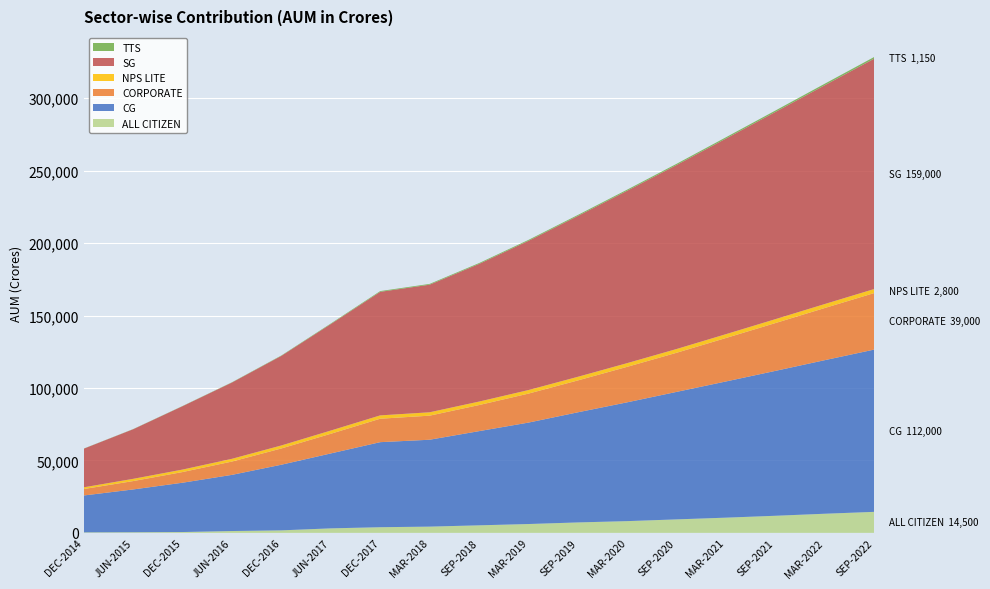

Reading left to right, transcribe all the data shown in this chart.

ALL CITIZEN: DEC-2014=353.4	JUN-2015=434.2	DEC-2015=571.9	JUN-2016=1267.1	DEC-2016=1733.2	JUN-2017=3107.8	DEC-2017=3898.9	JUN-2018=4310.9	DEC-2018=5200.0	JUN-2019=6100.0	DEC-2019=7200.0	JUN-2020=8100.0	DEC-2020=9300.0	JUN-2021=10500.0	DEC-2021=11800.0	JUN-2022=13200.0	DEC-2022=14500.0
CG: DEC-2014=25448.0	JUN-2015=29533.2	DEC-2015=34044.4	JUN-2016=38766.7	DEC-2016=45299.2	JUN-2017=51713.5	DEC-2017=58699.6	JUN-2018=59962.9	DEC-2018=65000.0	JUN-2019=70000.0	DEC-2019=76000.0	JUN-2020=82000.0	DEC-2020=88000.0	JUN-2021=94000.0	DEC-2021=100000.0	JUN-2022=106000.0	DEC-2022=112000.0
CORPORATE: DEC-2014=4452.1	JUN-2015=5775.9	DEC-2015=7364.3	JUN-2016=9186.9	DEC-2016=11230.8	JUN-2017=13567.7	DEC-2017=16181.2	JUN-2018=16609.3	DEC-2018=18000.0	JUN-2019=20000.0	DEC-2019=22000.0	JUN-2020=24500.0	DEC-2020=27000.0	JUN-2021=30000.0	DEC-2021=33000.0	JUN-2022=36000.0	DEC-2022=39000.0
NPS LITE: DEC-2014=1177.7	JUN-2015=1548.9	DEC-2015=1712.1	JUN-2016=1901.6	DEC-2016=2067.6	JUN-2017=2228.5	DEC-2017=2301.6	JUN-2018=2338.0	DEC-2018=2400.0	JUN-2019=2450.0	DEC-2019=2500.0	JUN-2020=2550.0	DEC-2020=2600.0	JUN-2021=2650.0	DEC-2021=2700.0	JUN-2022=2750.0	DEC-2022=2800.0
SG: DEC-2014=26673.0	JUN-2015=34233.7	DEC-2015=43750.8	JUN-2016=52653.2	DEC-2016=61850.6	JUN-2017=73495.5	DEC-2017=85278.0	JUN-2018=88065.3	DEC-2018=95000.0	JUN-2019=103000.0	DEC-2019=111000.0	JUN-2020=119000.0	DEC-2020=127000.0	JUN-2021=135000.0	DEC-2021=143000.0	JUN-2022=151000.0	DEC-2022=159000.0
TTS: DEC-2014=92.4	JUN-2015=116.0	DEC-2015=140.5	JUN-2016=184.8	DEC-2016=266.5	JUN-2017=374.5	DEC-2017=505.4	JUN-2018=533.1	DEC-2018=580.0	JUN-2019=630.0	DEC-2019=690.0	JUN-2020=750.0	DEC-2020=820.0	JUN-2021=900.0	DEC-2021=980.0	JUN-2022=1060.0	DEC-2022=1150.0